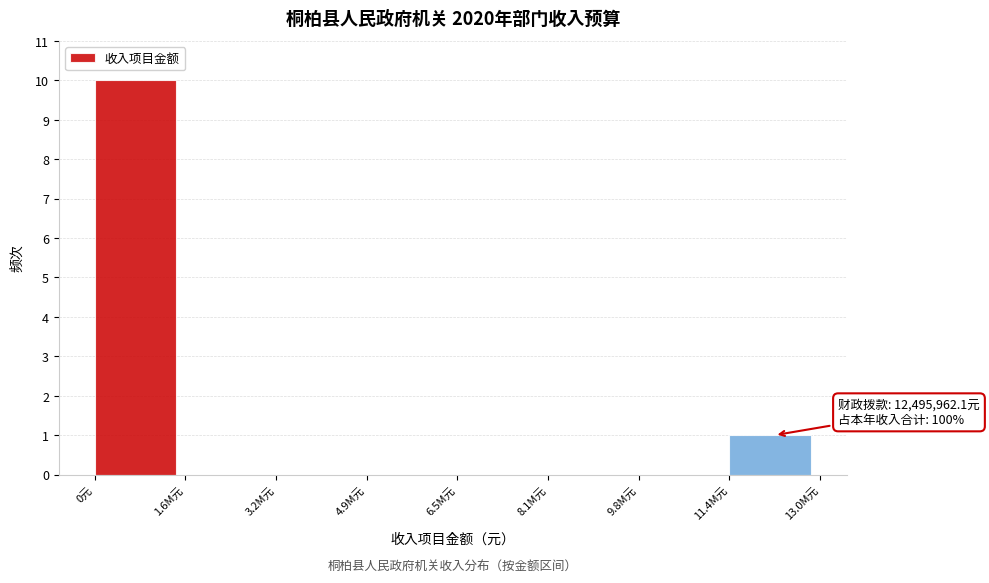

Reading left to right, list all the values displayed in this chart.

0元=10	1.6M元=0	3.2M元=0	4.9M元=0	6.5M元=0	8.1M元=0	9.8M元=0	11.4M元=1